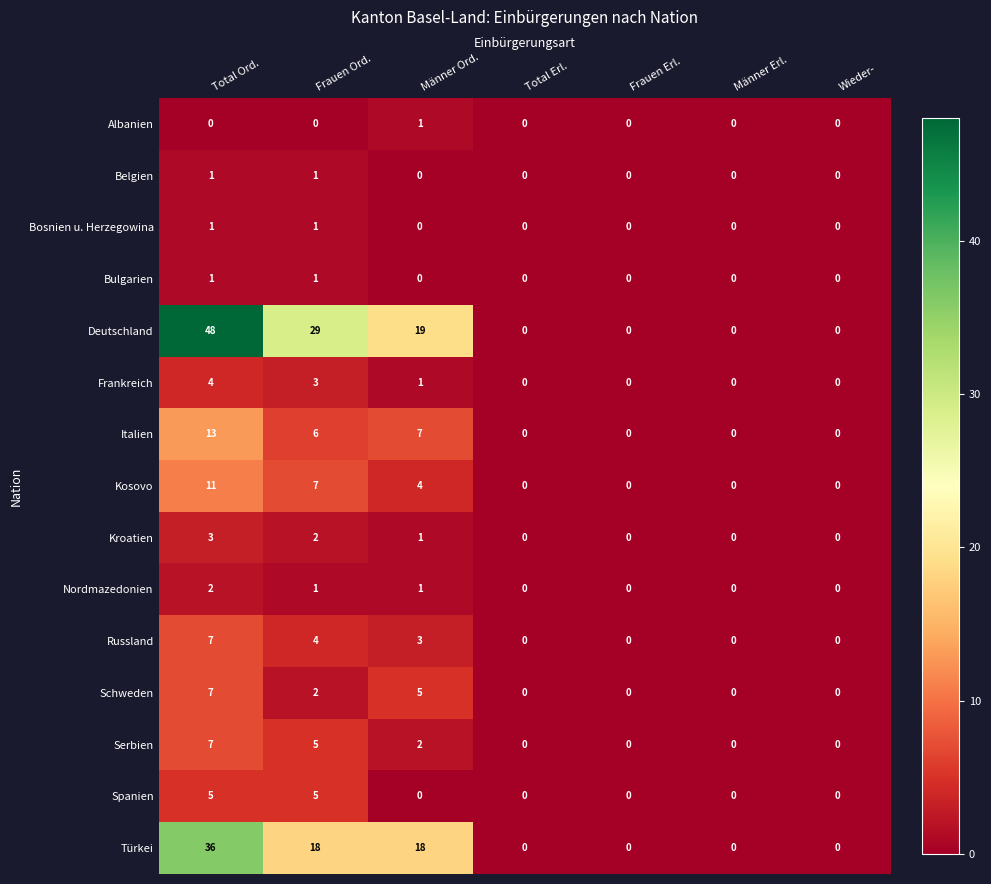

Read the Russland value at Frauen Ord..

4